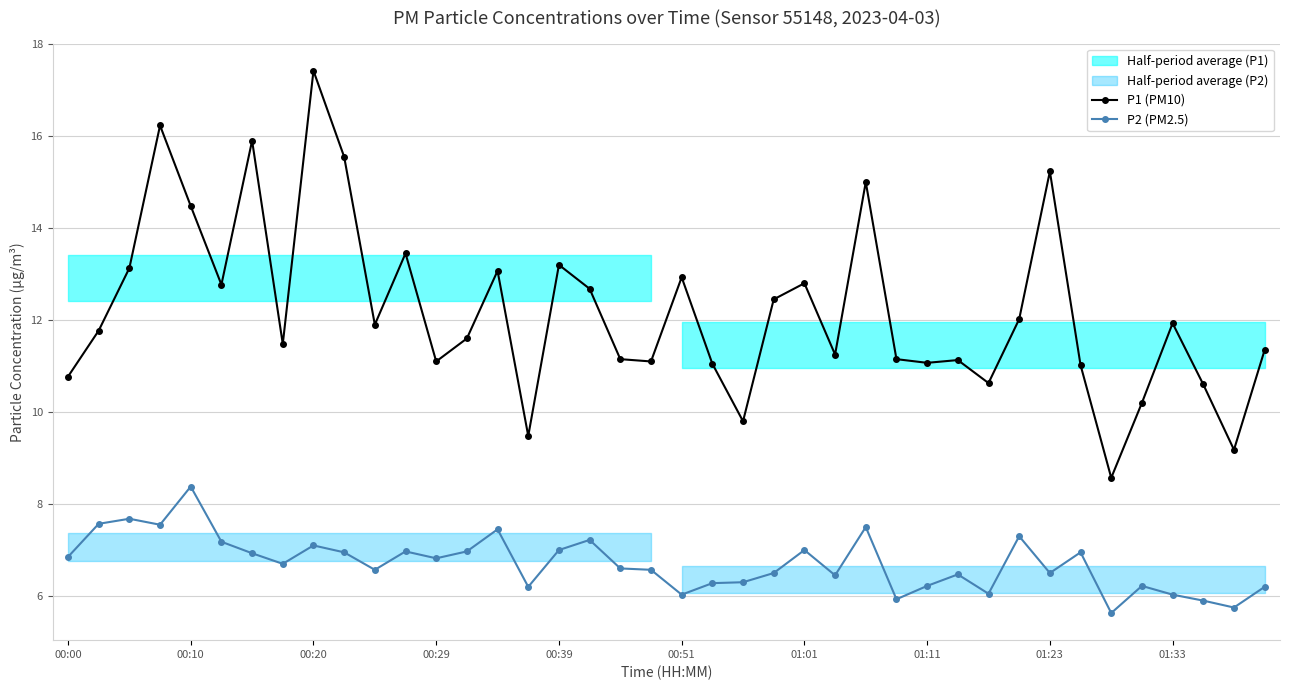

Rank the series by their average value, from highest to lowest.

P1 (PM10), P2 (PM2.5)